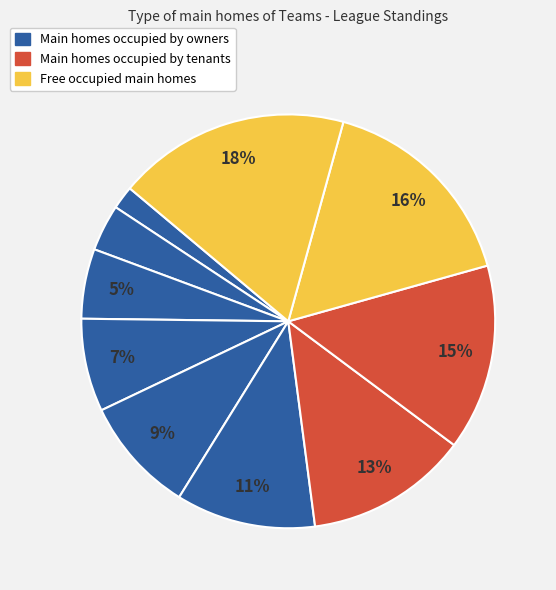

How many segments does this pie chart have?

10